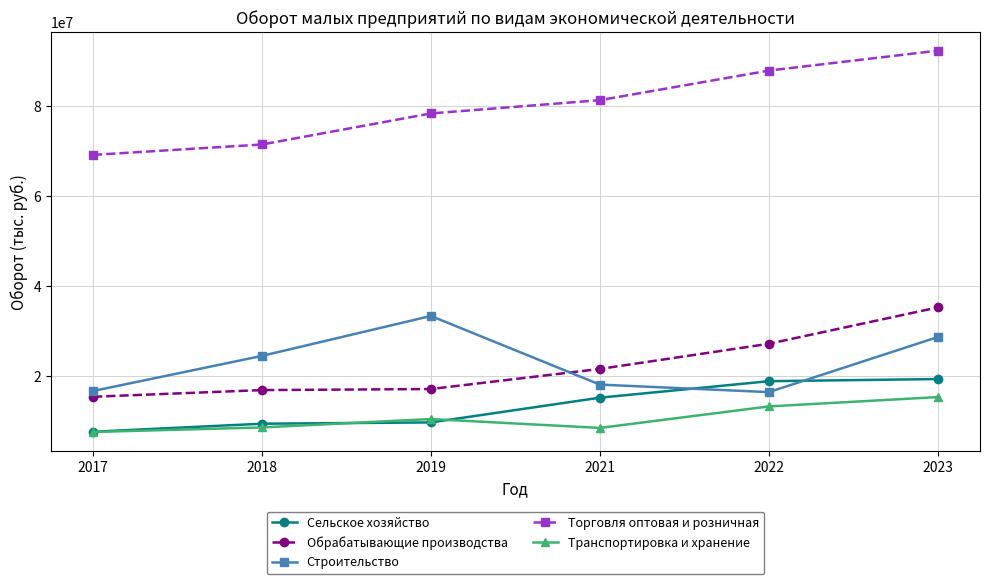

List the series in order of their peak value, lowest first.

Транспортировка и хранение, Сельское хозяйство, Строительство, Обрабатывающие производства, Торговля оптовая и розничная